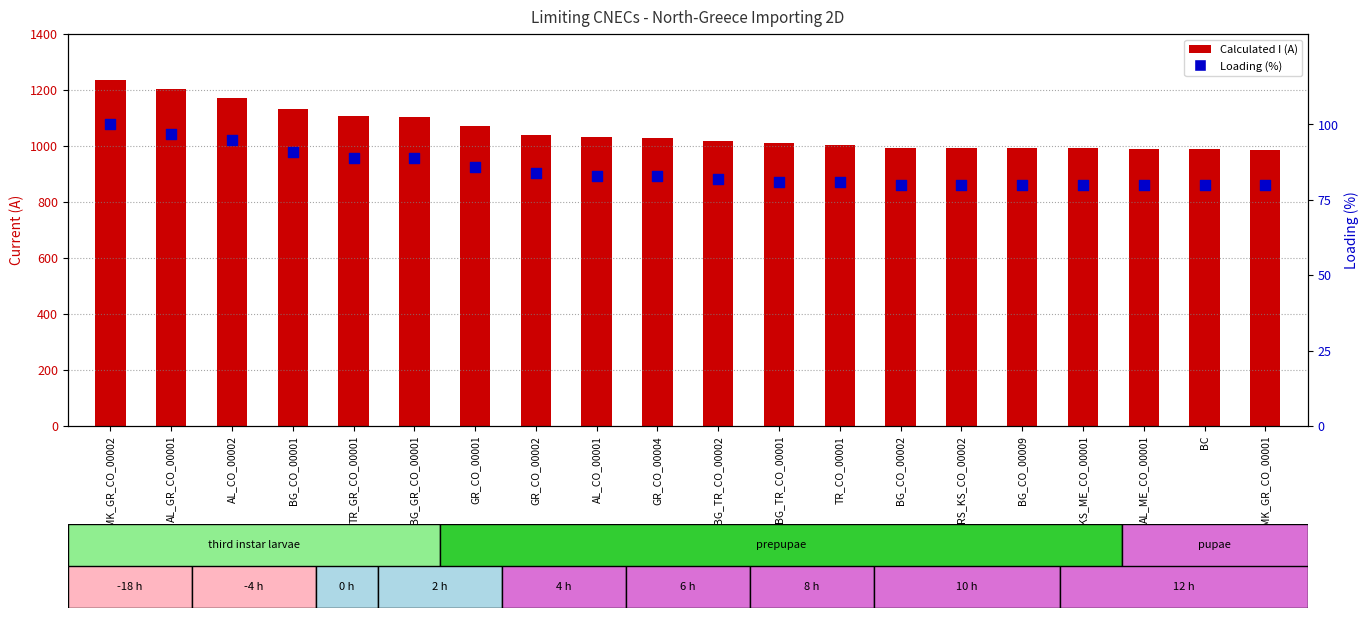

Which series reaches the maximum Y coordinate?

Calculated I (A)